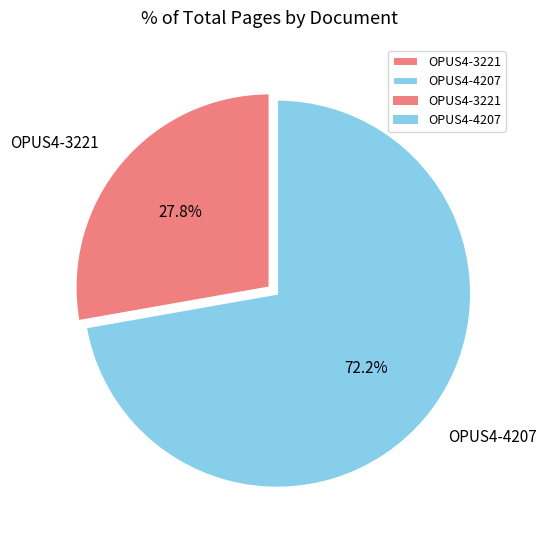

Count the number of slices in the pie.

2